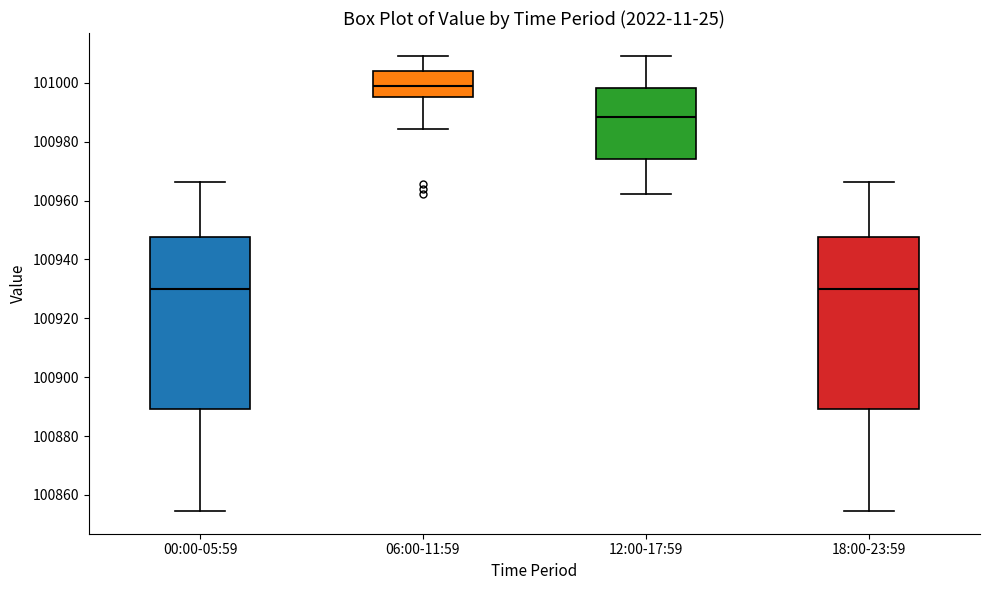

Reading left to right, transcribe this box plot: for each box, give where its median line is, the range the box spans, and where its two whiskers end, as read against the y-axis. The values are not printed on the chart, so give them approximately, as read against the axis.

00:00-05:59: median 100930, box 100890 to 100948, whiskers 100854 to 100966
06:00-11:59: median 100998, box 100996 to 101004, whiskers 100984 to 101010
12:00-17:59: median 100988, box 100974 to 100998, whiskers 100962 to 101010
18:00-23:59: median 100930, box 100890 to 100948, whiskers 100854 to 100966